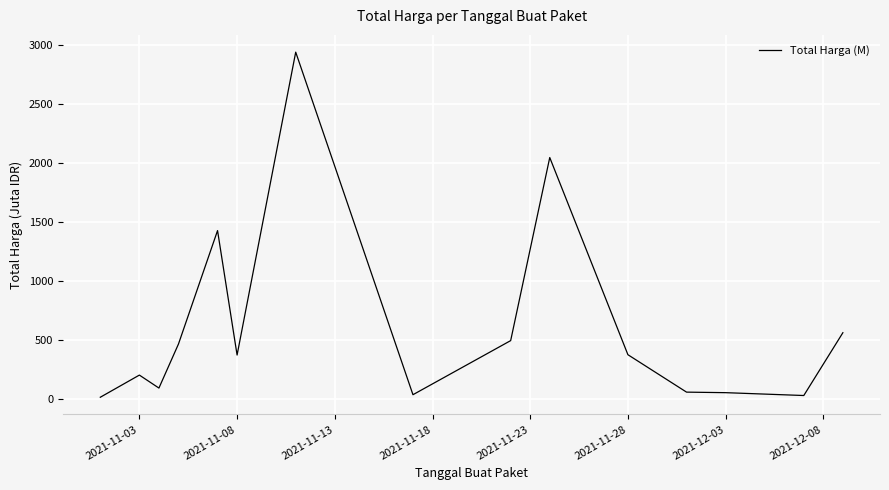

What is the difference between the maximum and minimum values?

2926.2